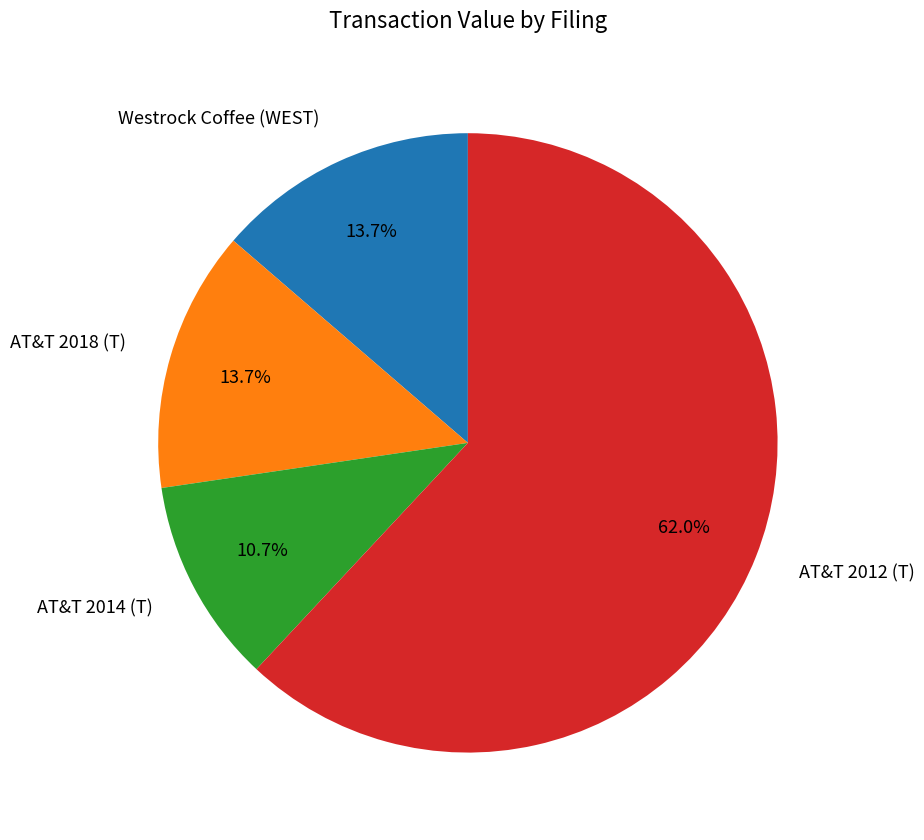

Is there any slice that represents more than half of the pie?

Yes